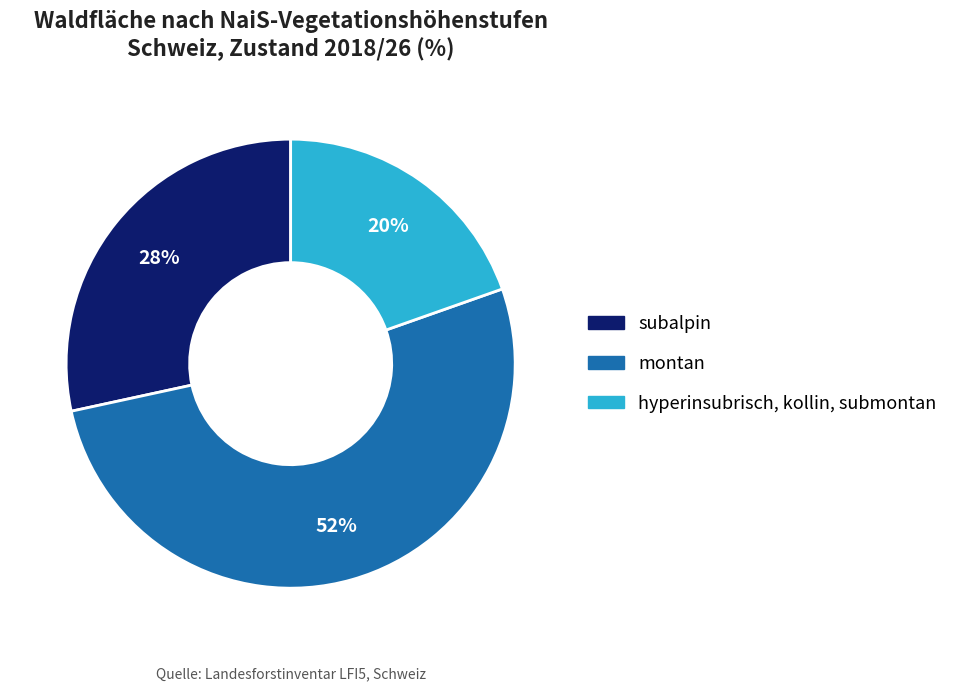

Do subalpin and hyperinsubrisch, kollin, submontan together represent more than half of the pie?

No